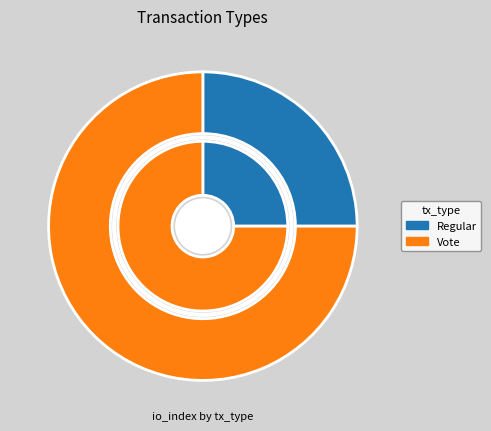

Rank the categories by value from lowest to highest.

Regular, Vote